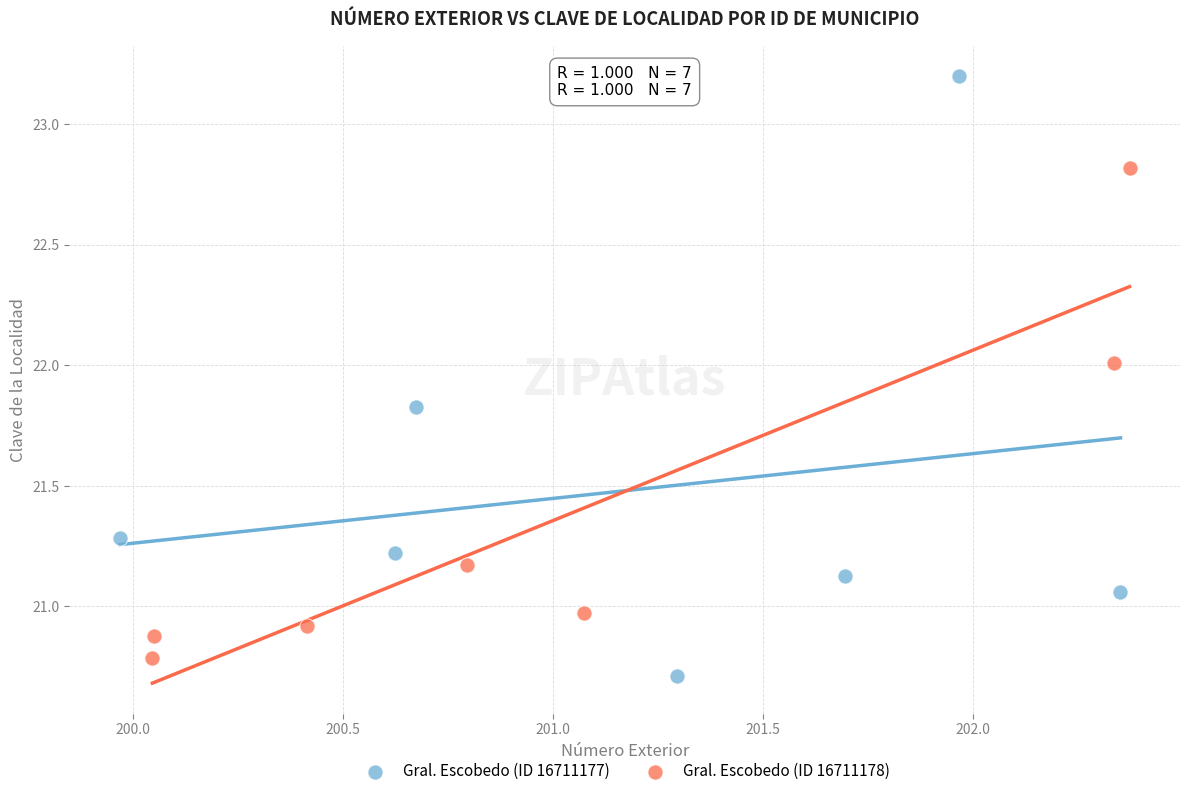

Which series has the largest Y range (max minus min)?

Gral. Escobedo (ID 16711177)